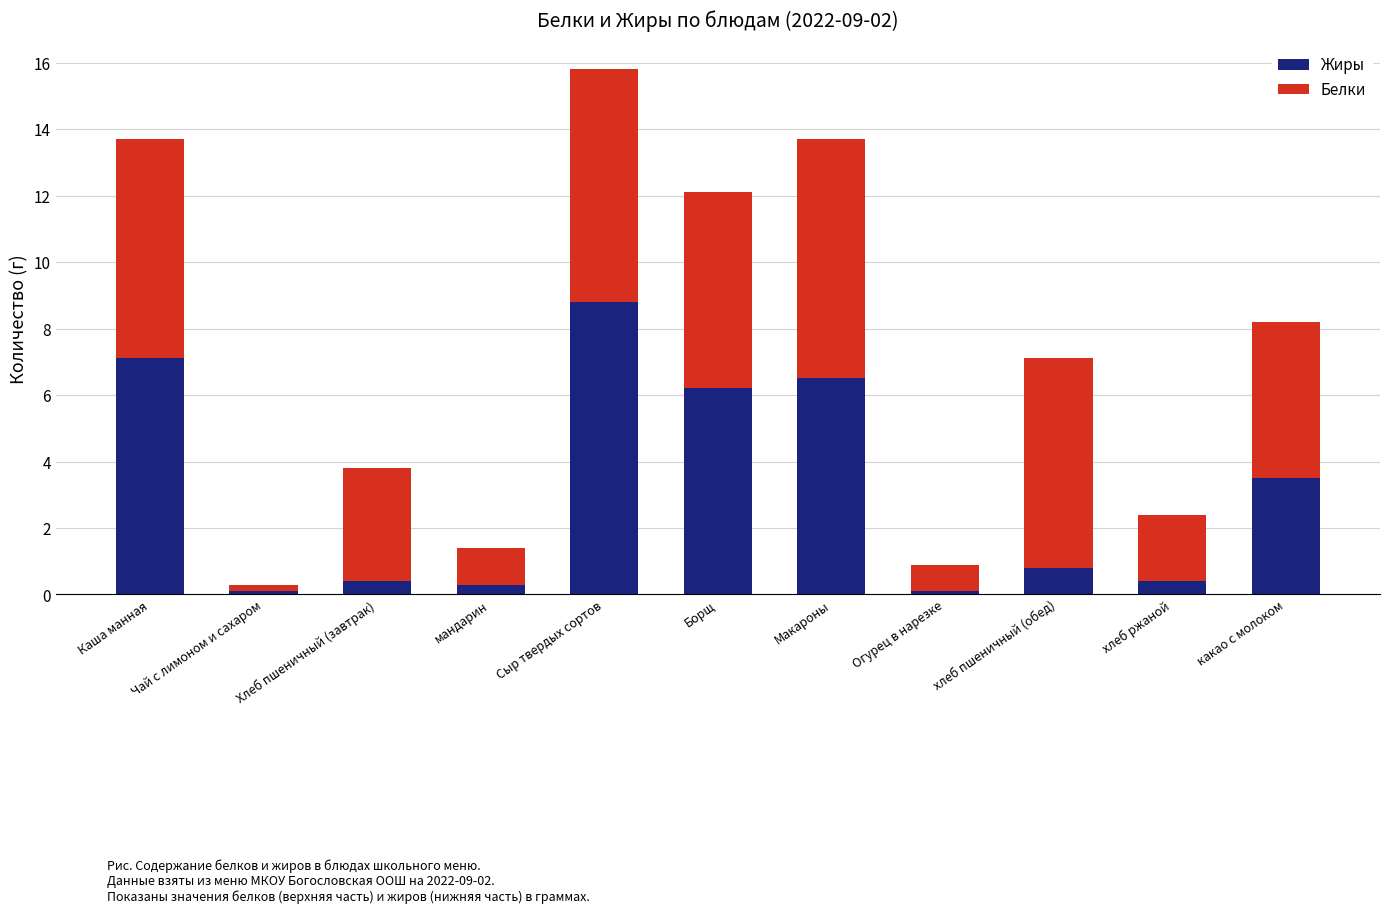

Which category has the highest value in the Жиры series?

Сыр твердых сортов